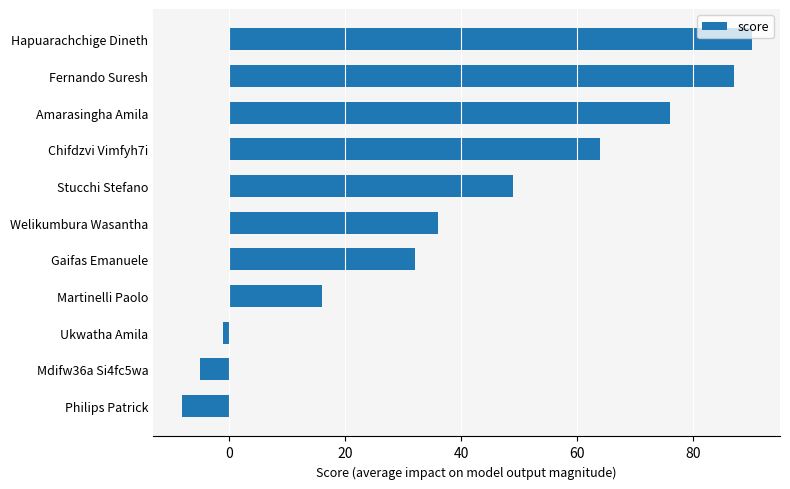

Read the value at Welikumbura Wasantha, to the nearest 10.

40